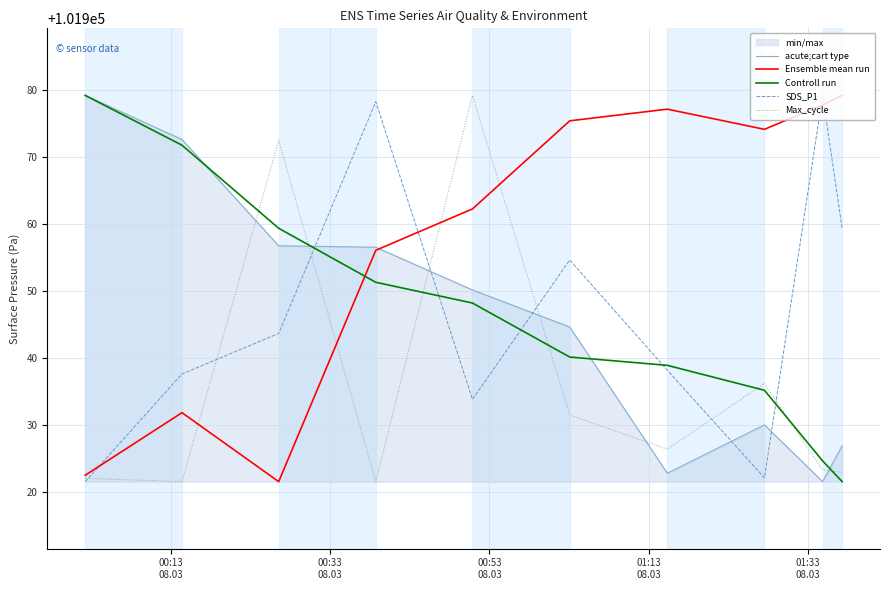

Reading left to right, transcribe all the data shown in this chart.

acute;cart type: 101979.2	101972.6	101956.8	101956.6	101950.2	101944.7	101922.8	101930.1	101921.6	101926.9
Ensemble mean run: 101922.5	101931.9	101921.6	101956.1	101962.3	101975.4	101977.2	101974.2	101977.8	101979.2
Controll run: 101979.2	101971.8	101959.4	101951.3	101948.2	101940.2	101938.9	101935.2	101924.7	101921.6
SDS_P1: 101921.6	101937.7	101943.7	101978.3	101933.9	101954.7	101938.2	101922.2	101979.2	101959.4
Max_cycle: 101922.1	101921.6	101972.5	101921.6	101979.2	101931.5	101926.4	101936.2	101923.3	101923.0